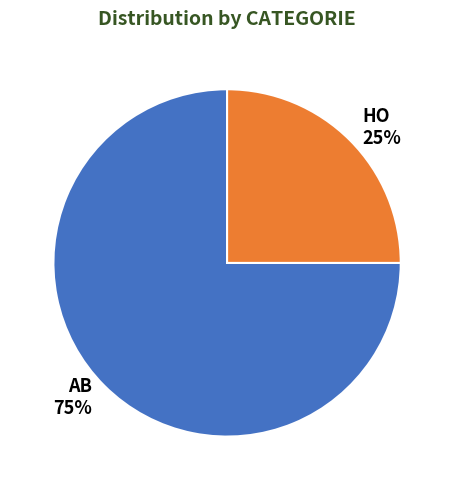

What is the smallest slice in the pie chart?

HO